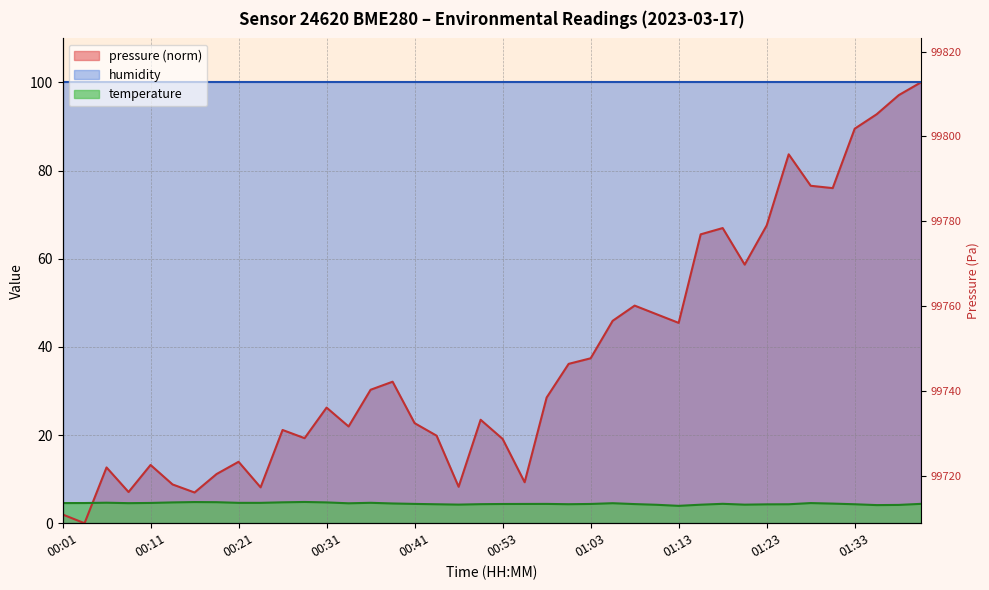

List the labels in order of value, smallest first.

01:13, 01:35, 01:37, 01:10, 01:15, 01:20, 00:48, 01:23, 00:43, 01:25, 01:33, 01:01, 00:51, 01:08, 00:53, 00:56, 01:03, 00:41, 00:58, 01:40, 01:18, 01:30, 00:38, 00:33, 01:06, 00:09, 00:01, 01:28, 00:04, 00:11, 00:21, 00:23, 00:36, 00:06, 00:14, 00:31, 00:26, 00:19, 00:16, 00:28